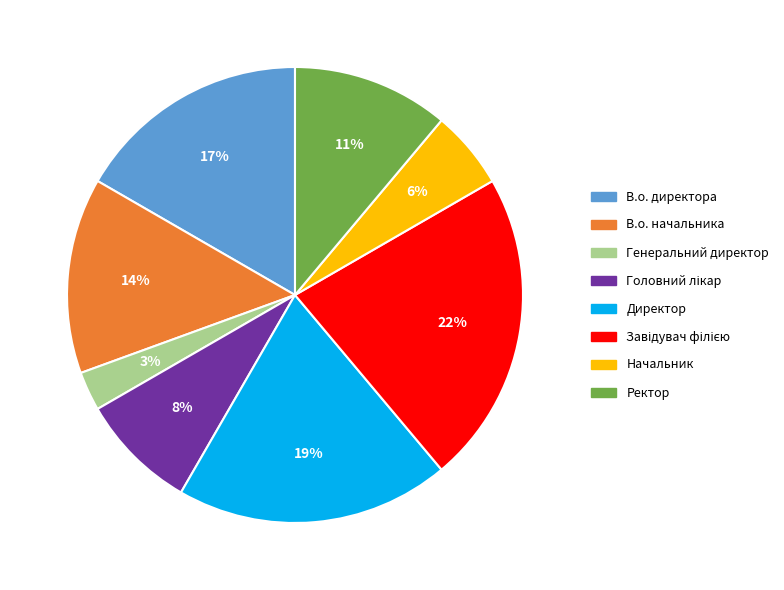

Is there a majority slice in this chart?

No